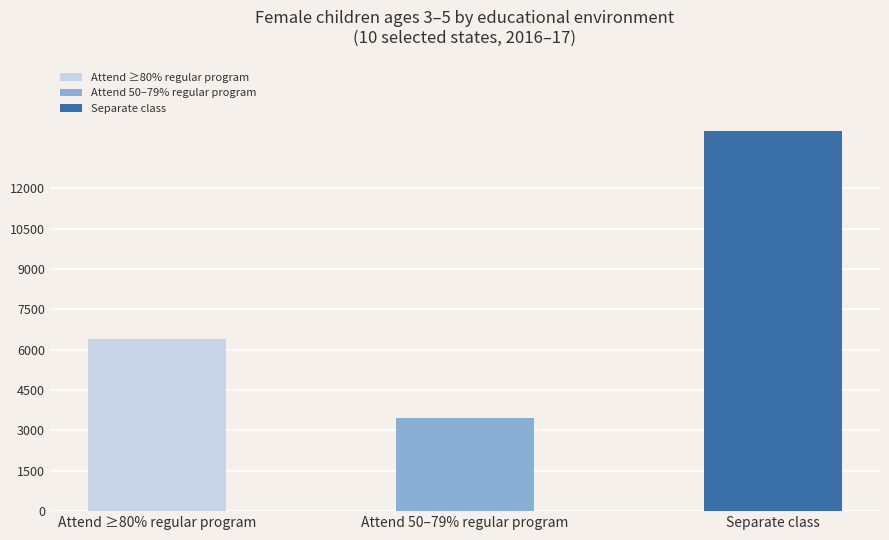

Approximately how many times larger is the value at Separate class compared to Attend ≥80% regular program?

2.2